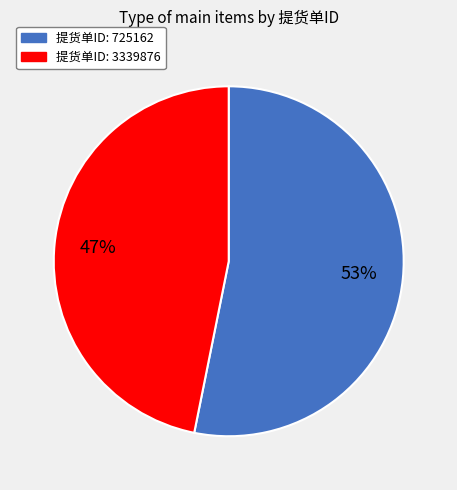

Is there a majority slice in this chart?

Yes